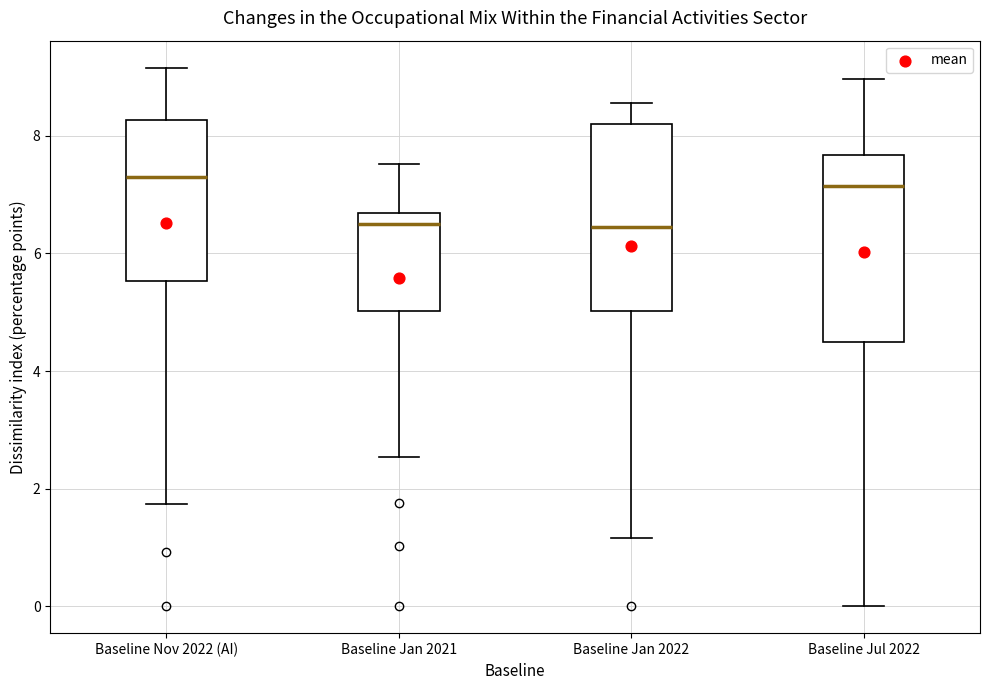

Where does the upper whisker of the box for Baseline Jan 2022 end on the y-axis? The values are not printed on the chart, so give them approximately, as read against the axis.

8.6